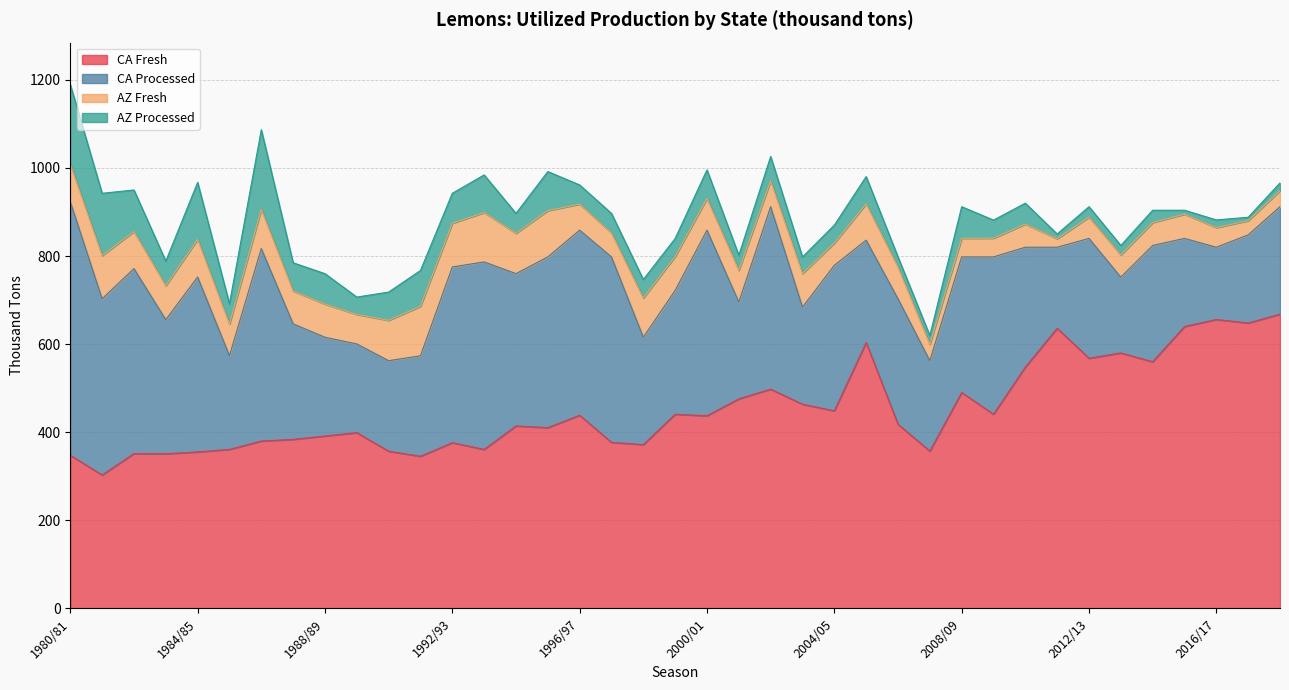

What is the value of the CA Fresh point at the 4th from the left?

351.1